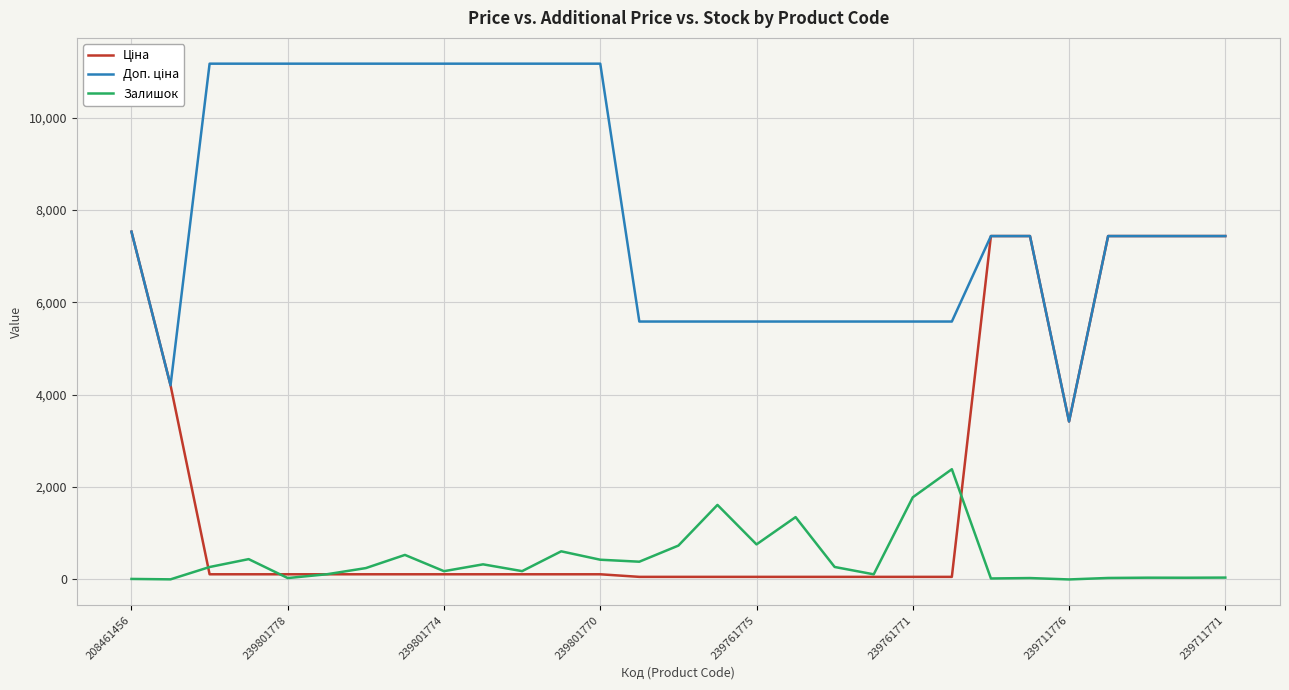

What is the highest value of the Залишок series?

2387.0